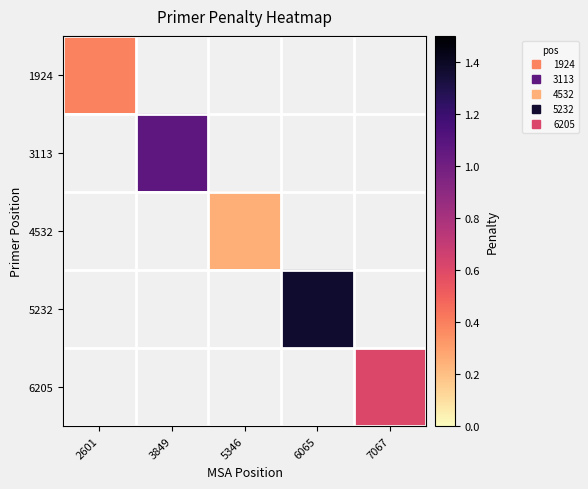

Which category has the lowest value in the 4532 series?

2601